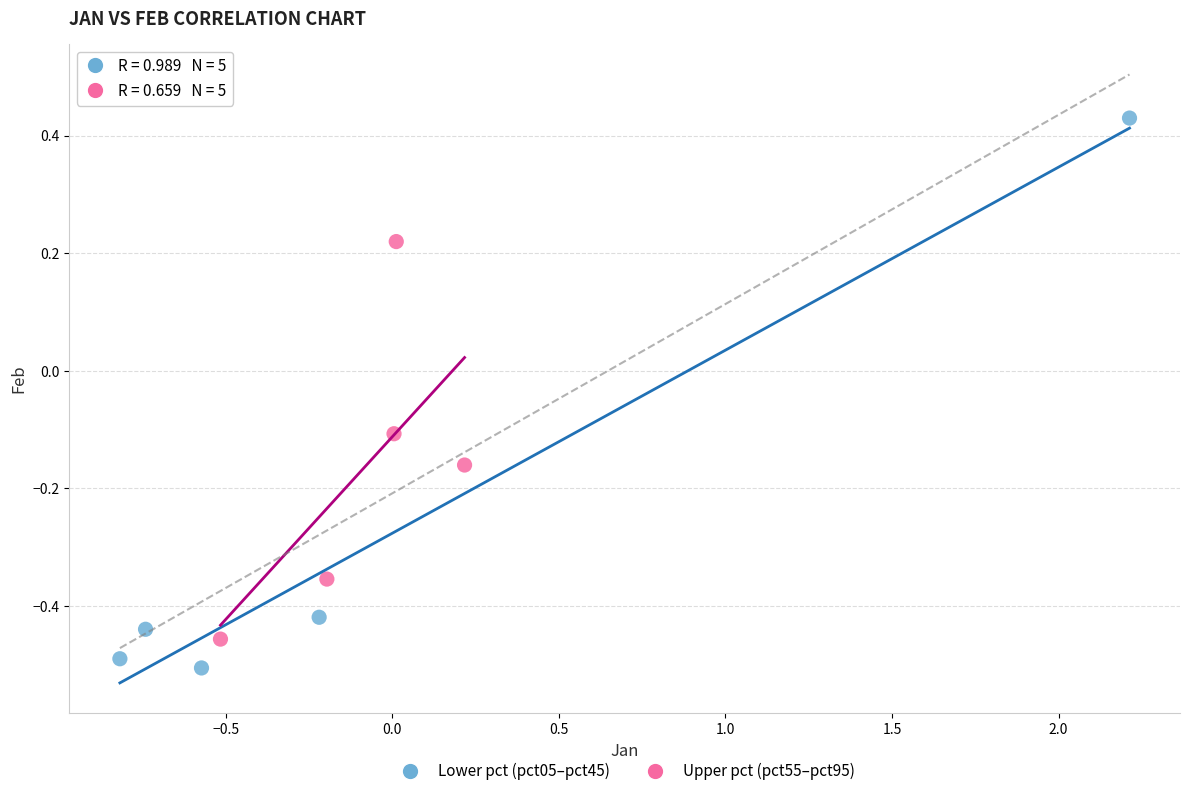

Which series has the widest spread of Y values?

Lower pct (pct05–pct45)